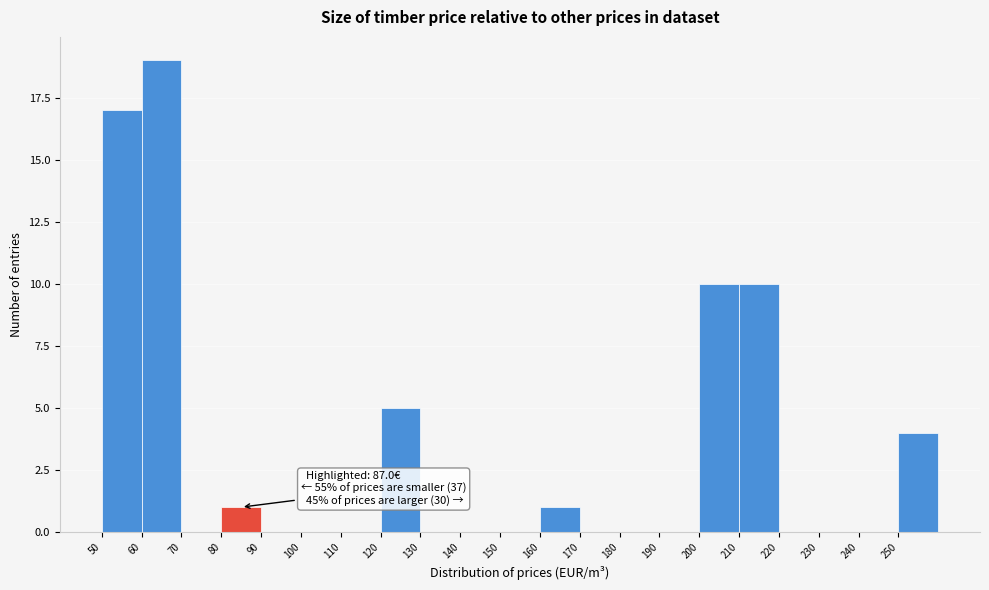

Which range on the x-axis has the tallest bar?

60 to 70